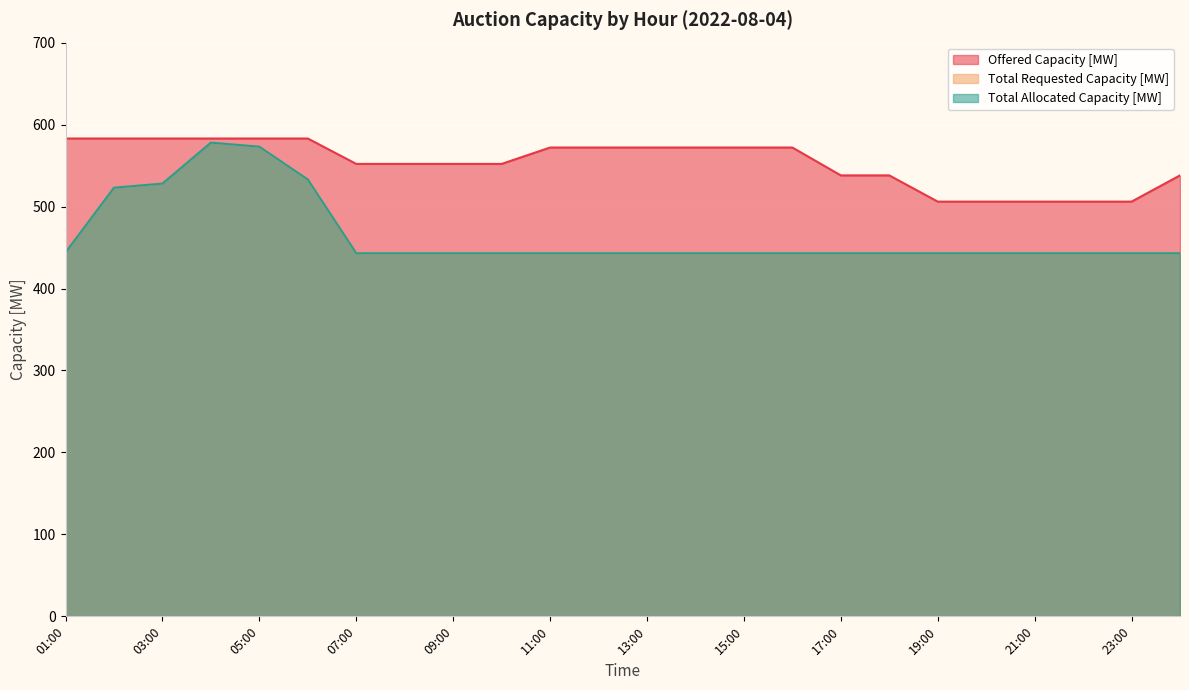

What is the minimum value for Total Requested Capacity [MW]?

443